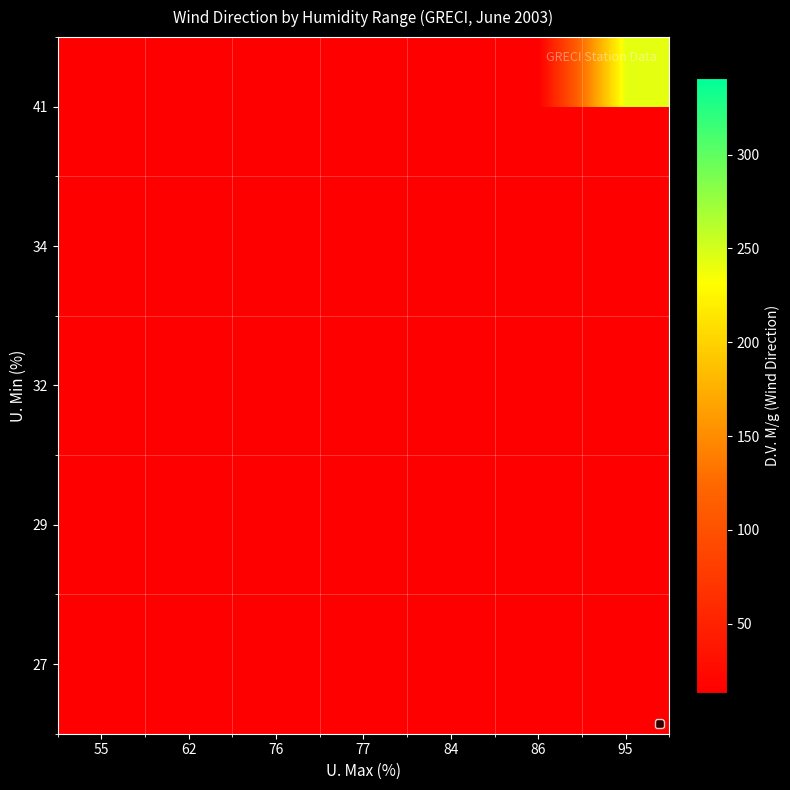

Rank the series at 95 from lowest to highest value.

27, 29, 32, 34, 41